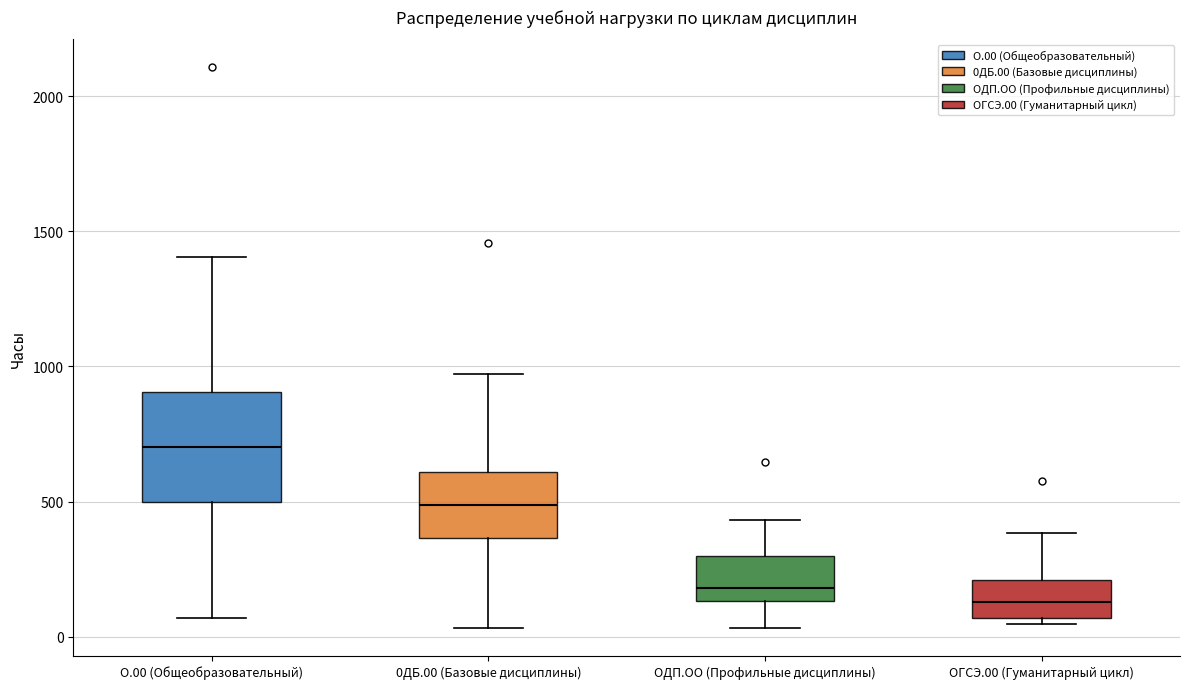

Reading left to right, transcribe this box plot: for each box, give where its median line is, the range the box spans, and where its two whiskers end, as read against the y-axis. The values are not printed on the chart, so give them approximately, as read against the axis.

О.00 (Общеобразовательный): median 700, box 500 to 900, whiskers 50 to 1400
0ДБ.00 (Базовые дисциплины): median 500, box 350 to 600, whiskers 50 to 950
ОДП.ОО (Профильные дисциплины): median 200, box 150 to 300, whiskers 50 to 450
ОГСЭ.00 (Гуманитарный цикл): median 150, box 50 to 200, whiskers 50 (just below the box's lower edge) to 400